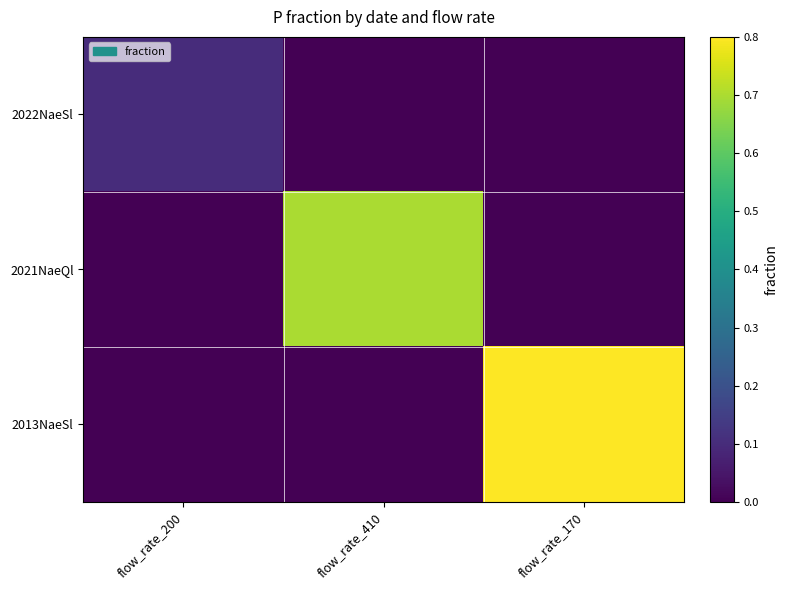

Which series changed the most between flow_rate_410 and flow_rate_170?

2013NaeSl